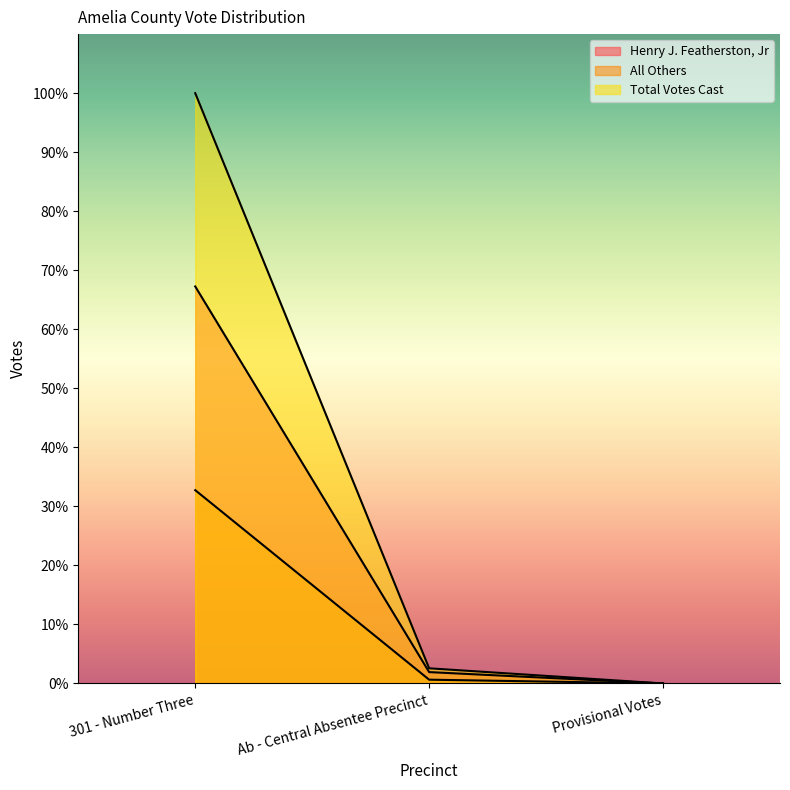

Does the chart display data point markers on the line(s)?

No